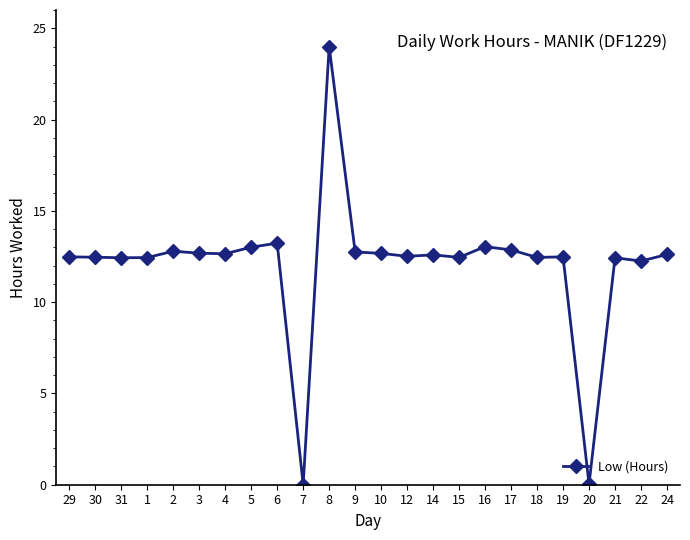

Count the number of categories in the chart.

24